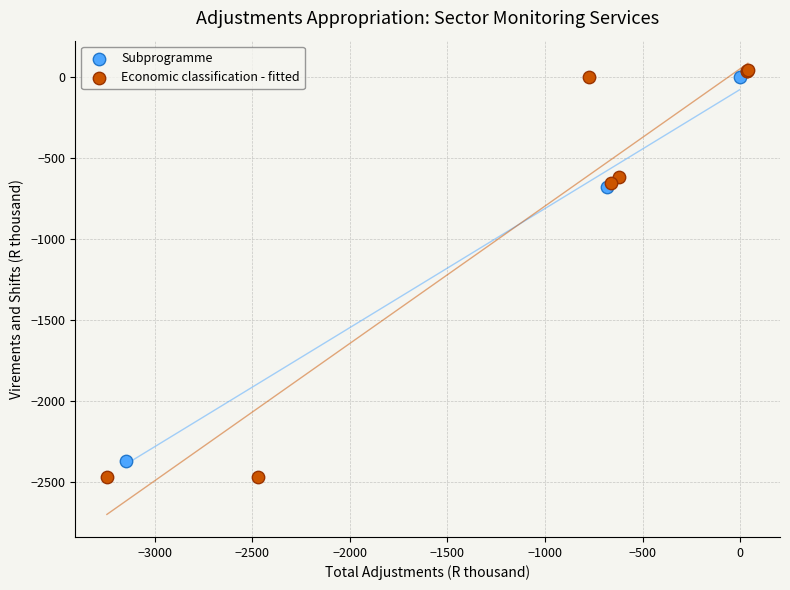

What are all the series names shown in the legend?

Subprogramme, Economic classification - fitted